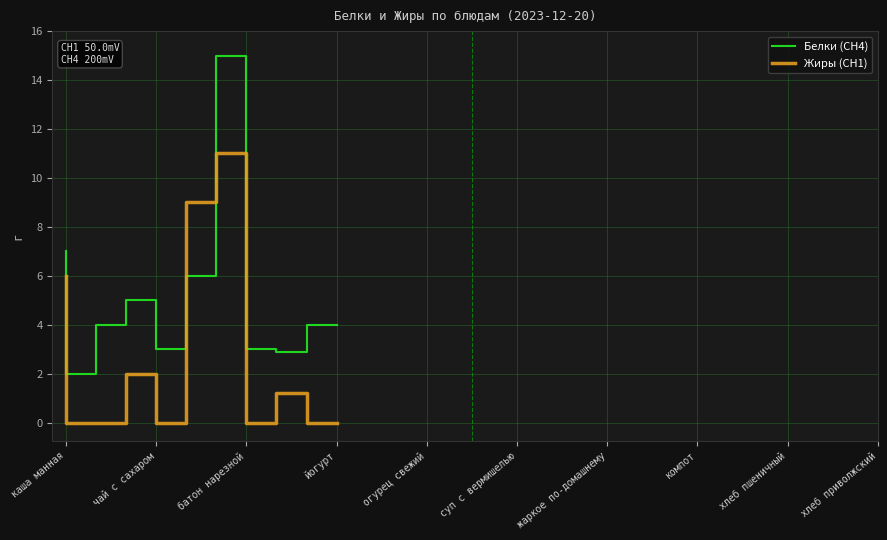

Reading right to left, extract all data points from this chart.

Белки (CH4): 4.0	4.0	4.0	4.0	2.9	2.9	2.9	3.0	3.0	3.0	15.0	15.0	15.0	6.0	6.0	6.0	3.0	3.0	3.0	5.0	5.0	5.0	4.0	4.0	4.0	2.0	2.0	2.0	7.0	7.0
Жиры (CH1): 0.0	0.0	0.0	0.0	1.2	1.2	1.2	0.0	0.0	0.0	11.0	11.0	11.0	9.0	9.0	9.0	0.0	0.0	0.0	2.0	2.0	2.0	0.0	0.0	0.0	0.0	0.0	0.0	6.0	6.0